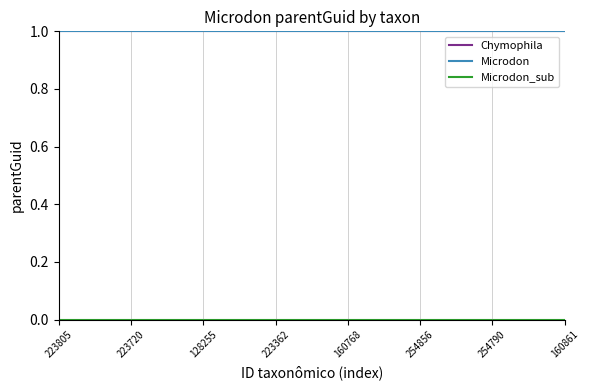

Is this an area chart (filled region under the line)?

No